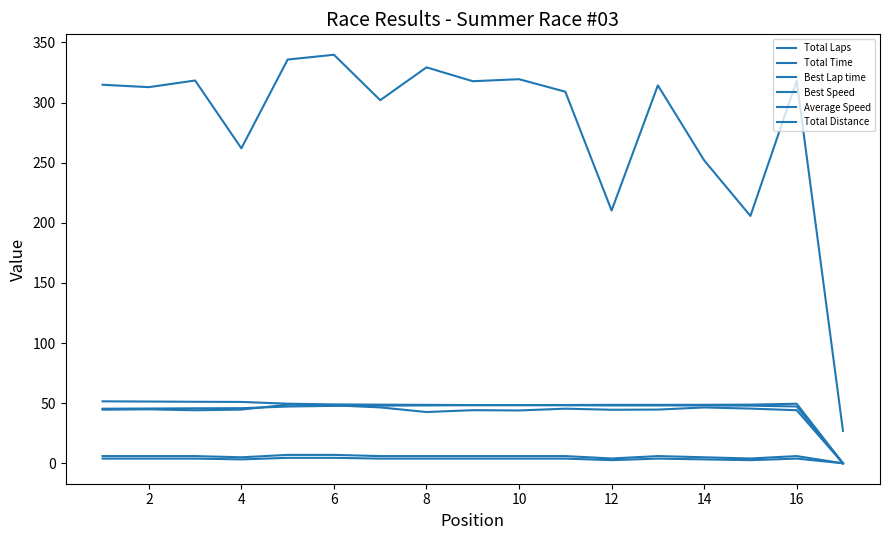

Does the chart have visible grid lines?

No